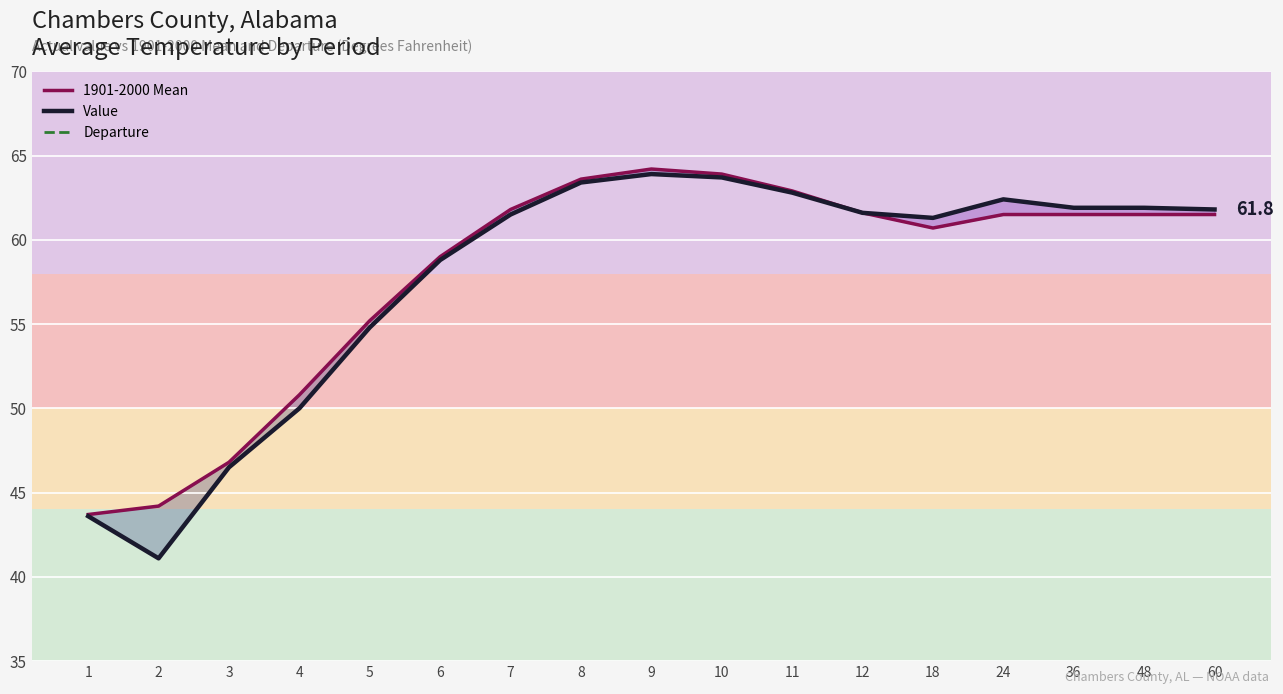

True or false: Value and Departure cross at least once.

False